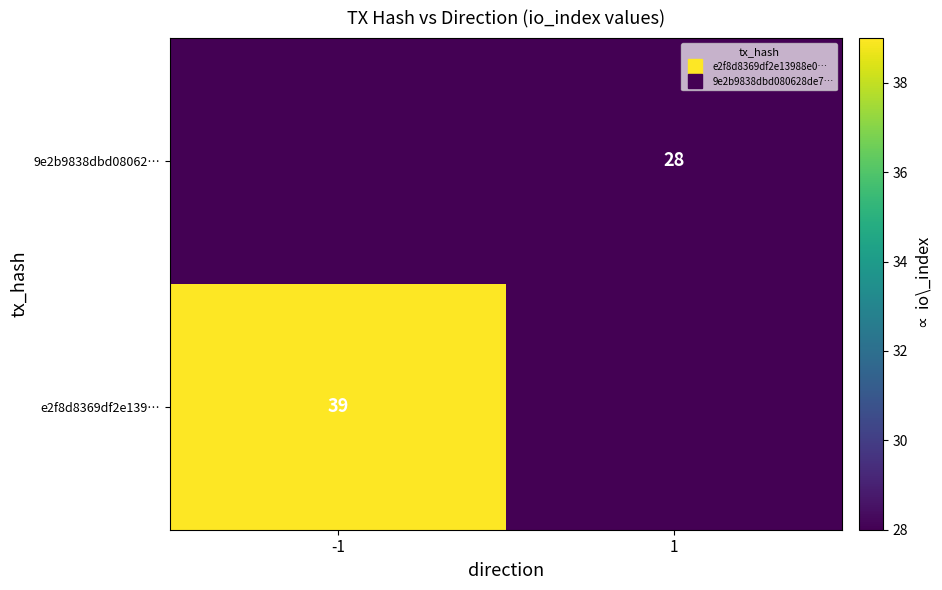

What is the sum of all 9e2b9838dbd08062… values?

28